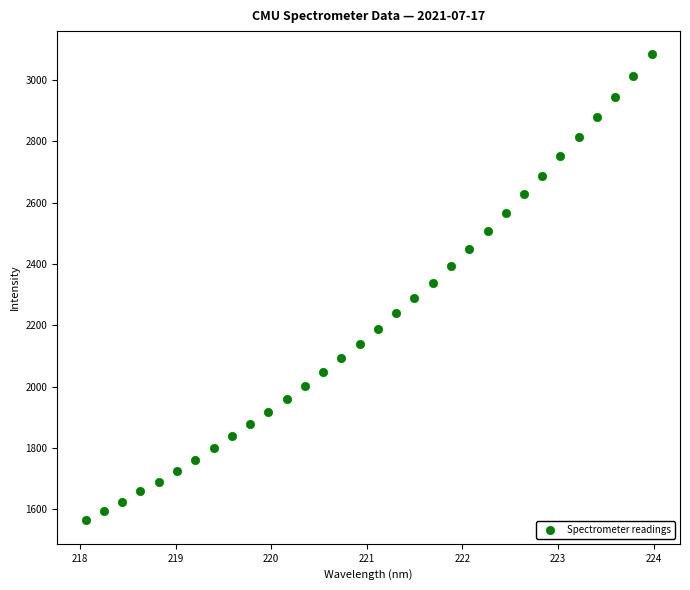

What is the range of X values (max minus min)?

5.9